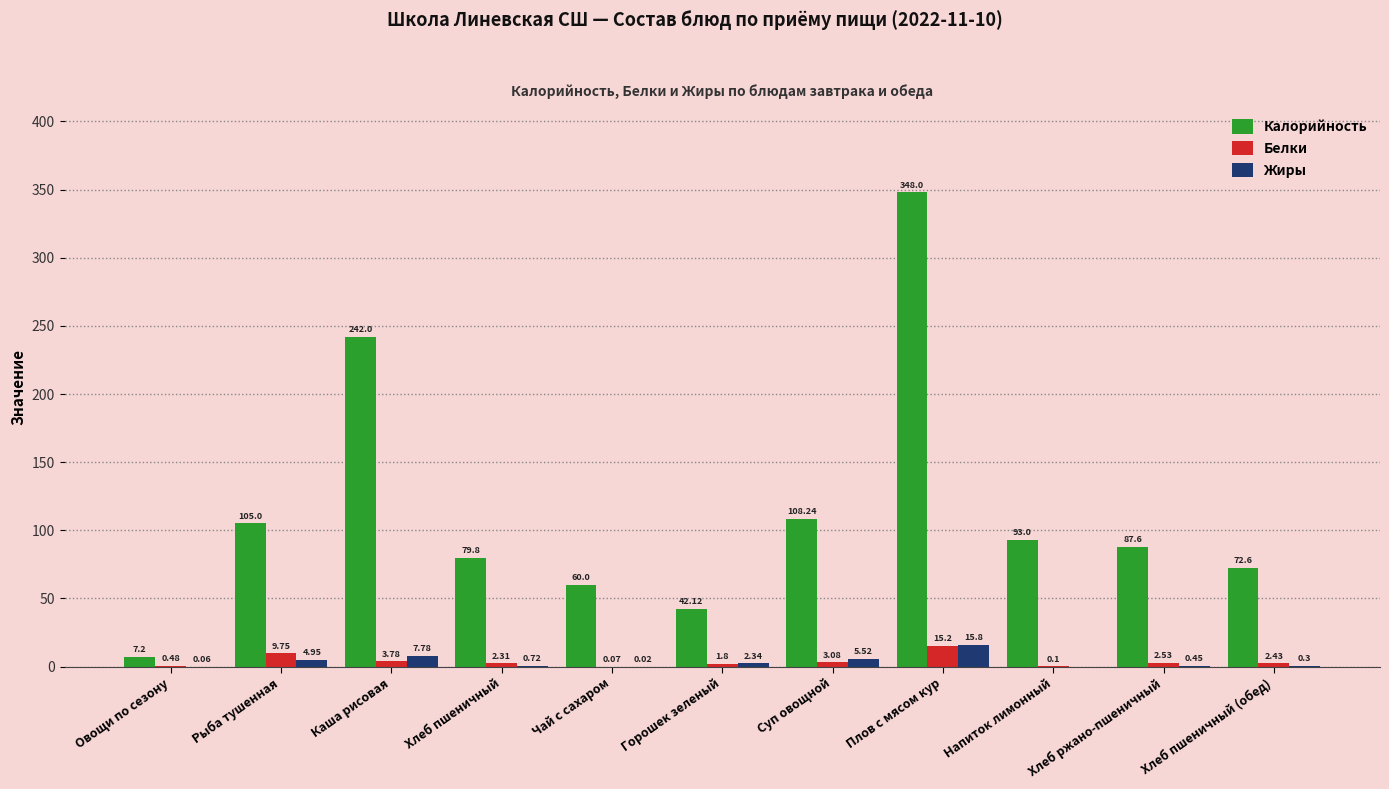

What is the total value across all series at Горошек зеленый?

46.3